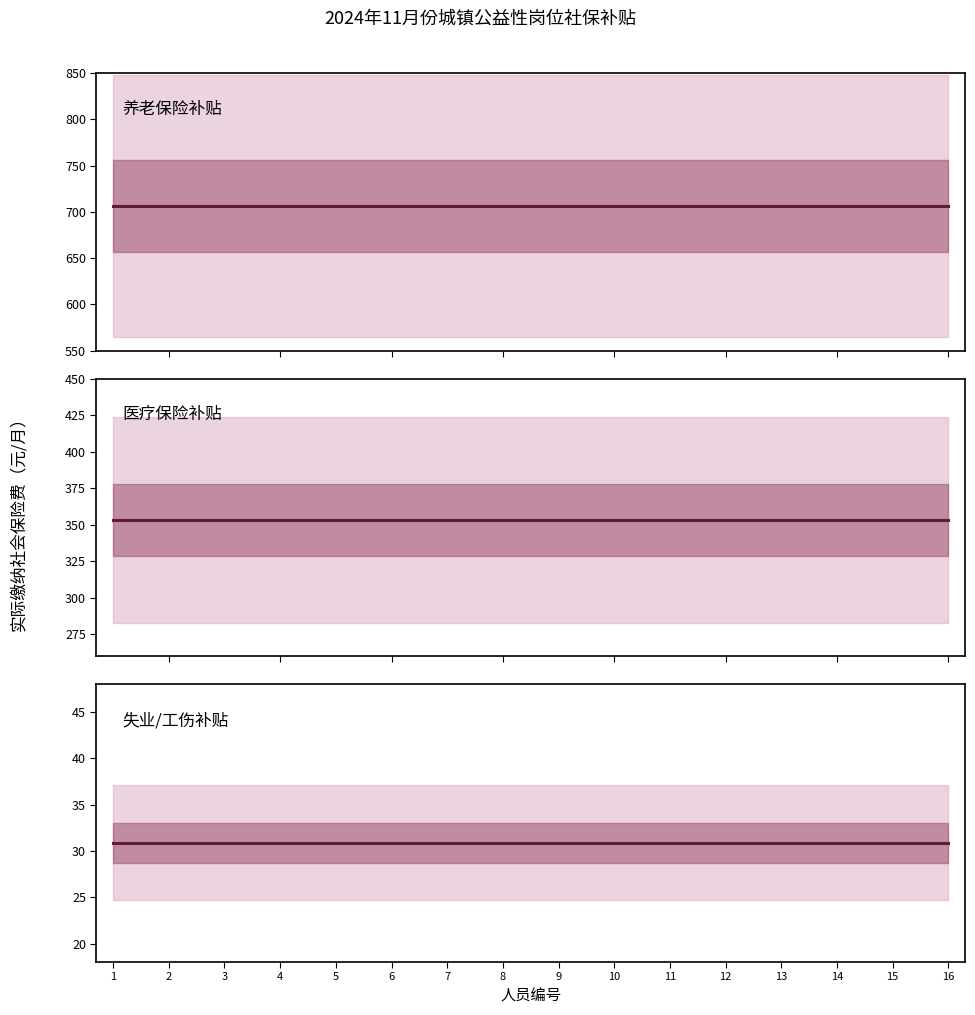

Reading left to right, extract all data points from this chart.

养老: 706.6	706.6	706.6	706.6	706.6	706.6	706.6	706.6	706.6	706.6	706.6	706.6	706.6	706.6	706.6	706.6
医疗: 353.3	353.3	353.3	353.3	353.3	353.3	353.3	353.3	353.3	353.3	353.3	353.3	353.3	353.3	353.3	353.3
失业: 30.9	30.9	30.9	30.9	30.9	30.9	30.9	30.9	30.9	30.9	30.9	30.9	30.9	30.9	30.9	30.9